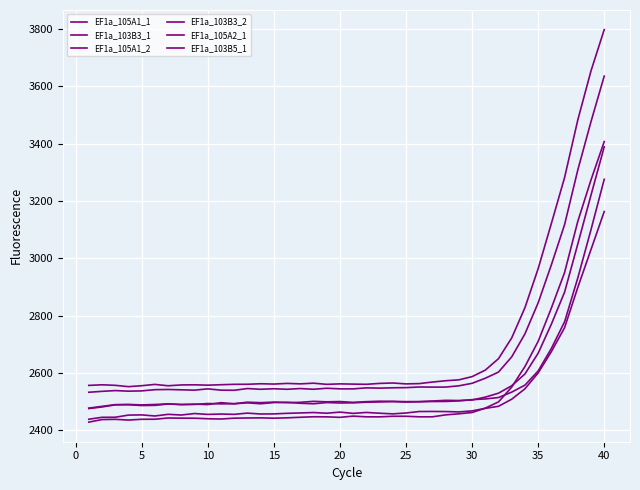

How many lines are shown in the chart?

6